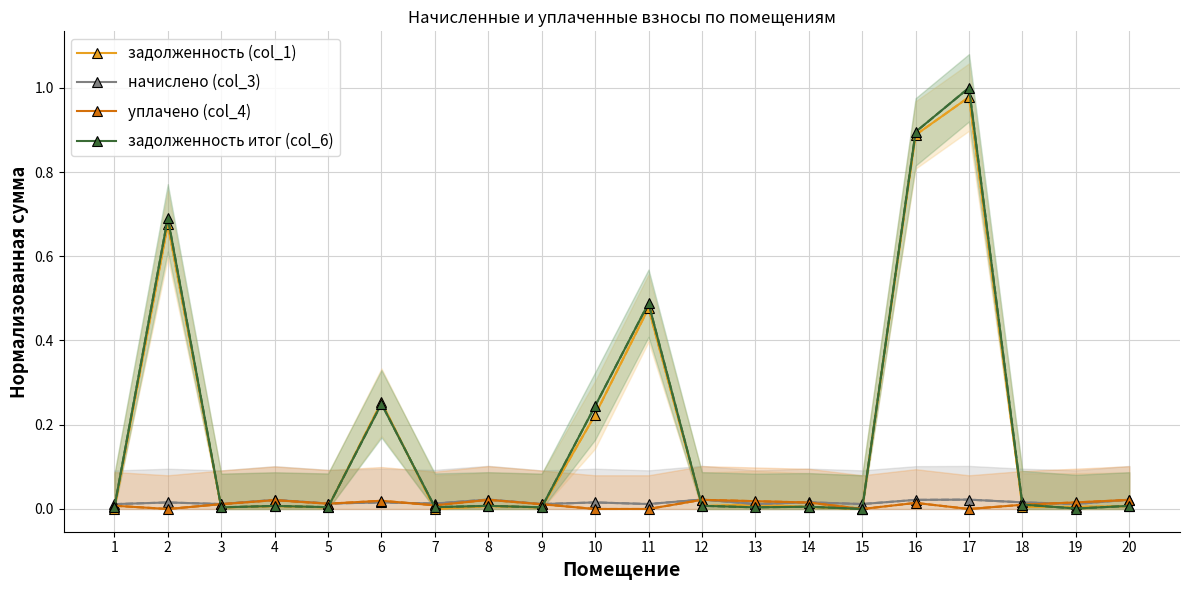

What is the value of the задолженность (col_1) point at the 11th from the left?

0.5